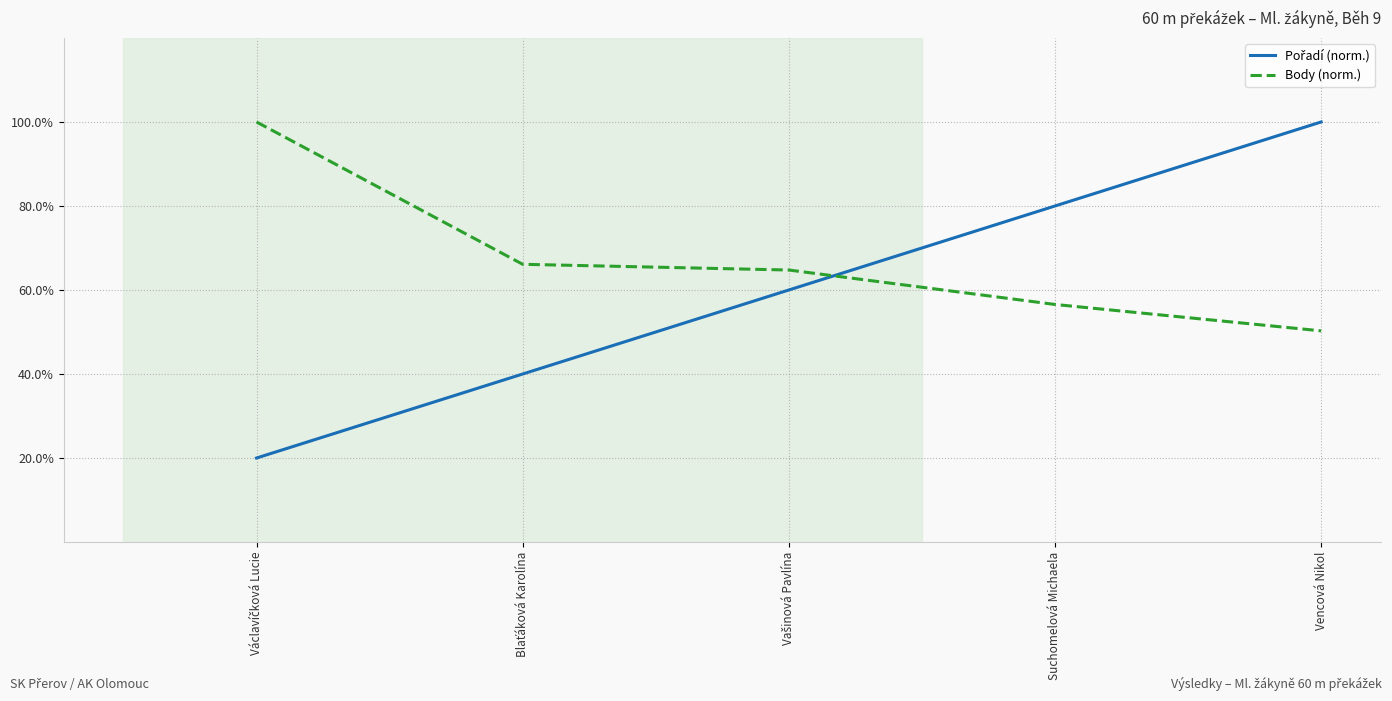

What is the difference between the maximum and minimum values in the Body (norm.) series?

49.7